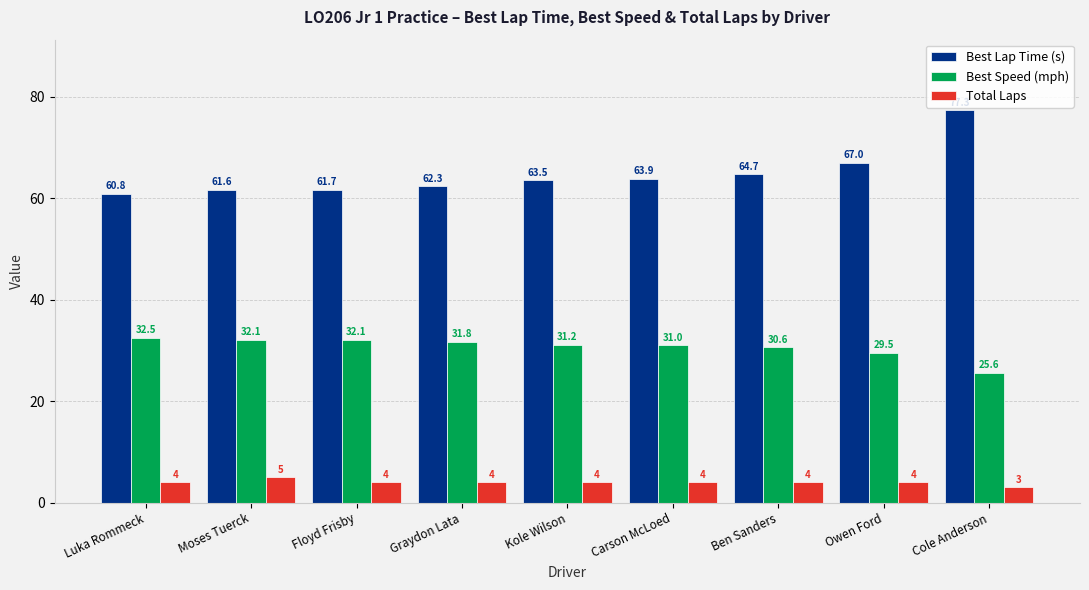

What is the maximum value shown in the chart?

77.3